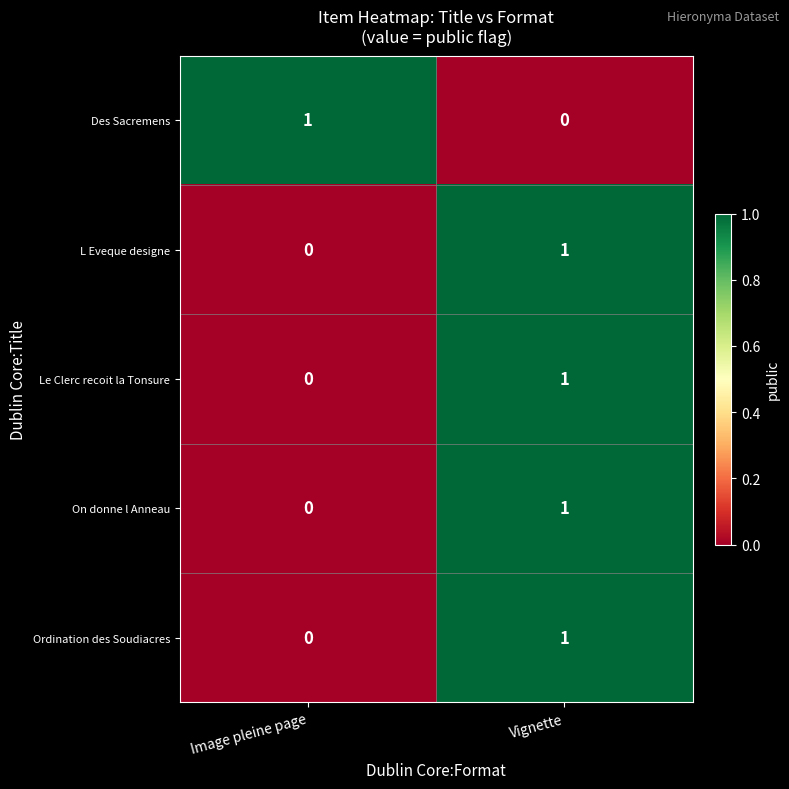

Is the value of Des Sacremens at Image pleine page greater than the value of Ordination des Soudiacres at Image pleine page?

Yes